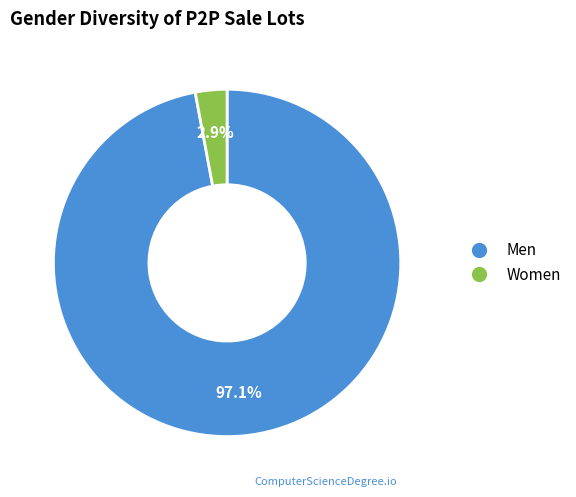

To the nearest percent, what is the difference between the largest and smallest slice percentages?

94%